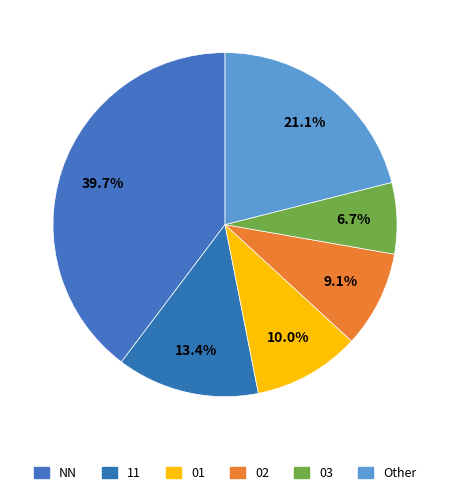

Combined, what portion of the pie is 01 and Other?

31.1%